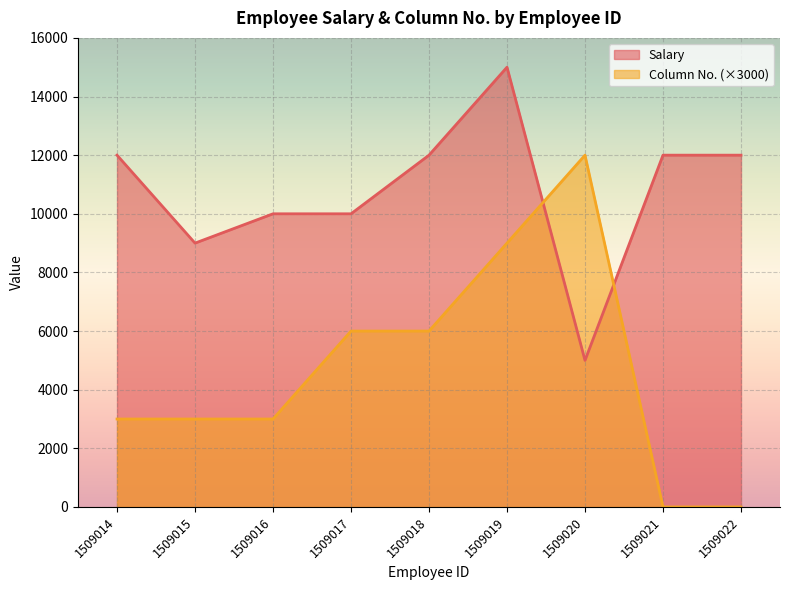

Is the value of Salary at 1509020 greater than the value of Column No. at 1509014?

Yes